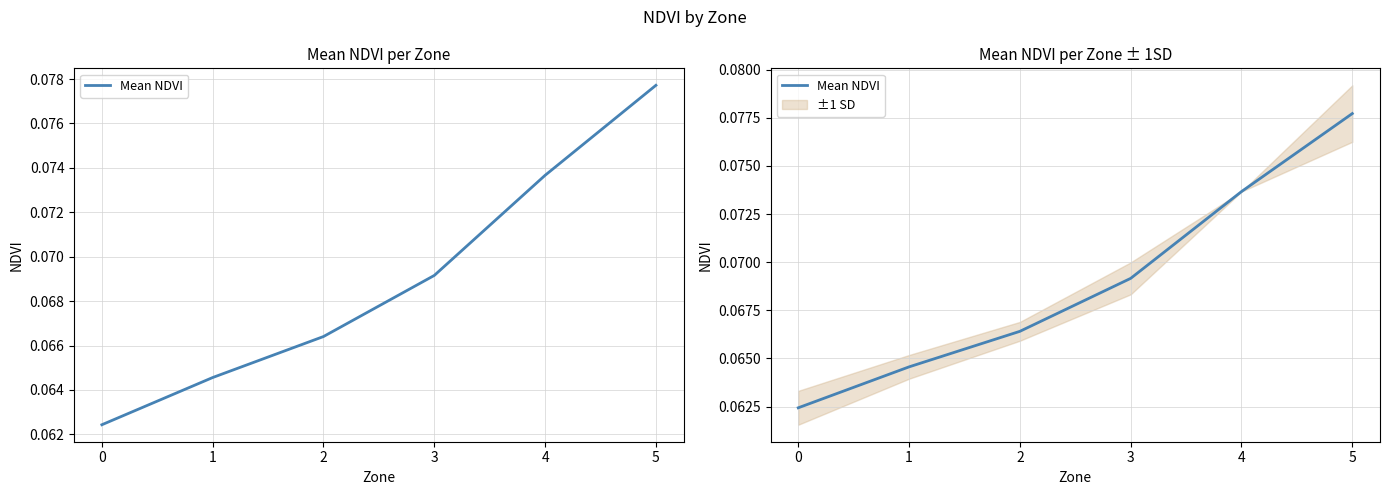

What is the approximate value at 4?

0.1